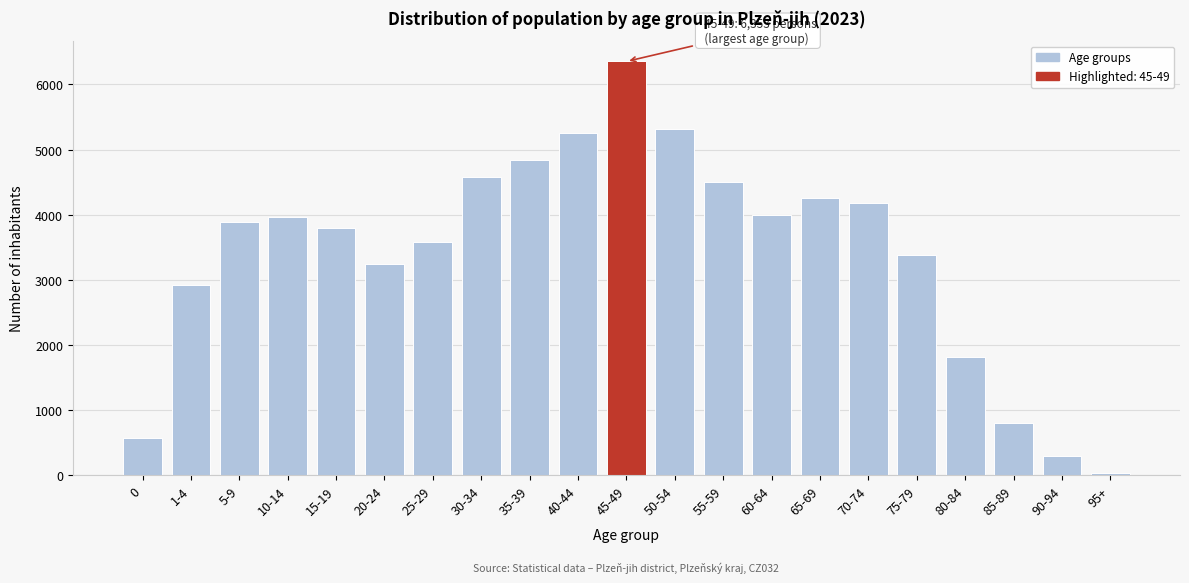

Reading left to right, transcribe all the data shown in this chart.

0=580	1-4=2929	5-9=3896	10-14=3959	15-19=3801	20-24=3243	25-29=3586	30-34=4573	35-39=4839	40-44=5262	45-49=6353	50-54=5317	55-59=4497	60-64=3993	65-69=4253	70-74=4173	75-79=3383	80-84=1818	85-89=799	90-94=297	95+=42